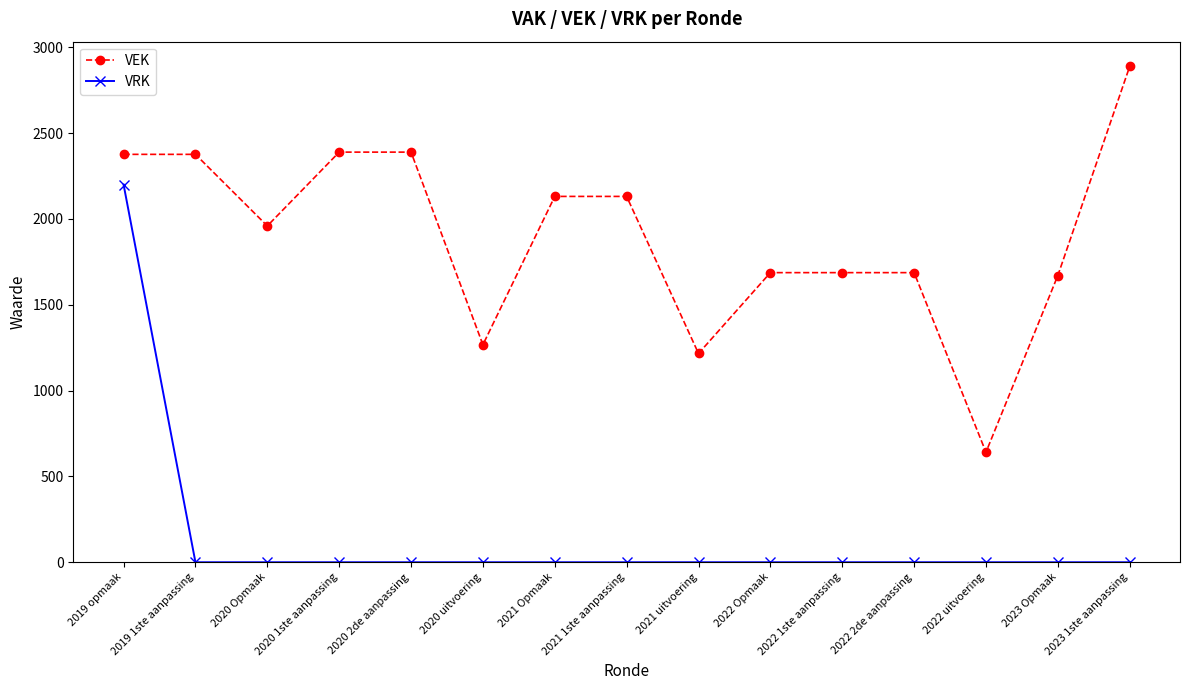

Where is the first local minimum for VEK?

2020 Opmaak